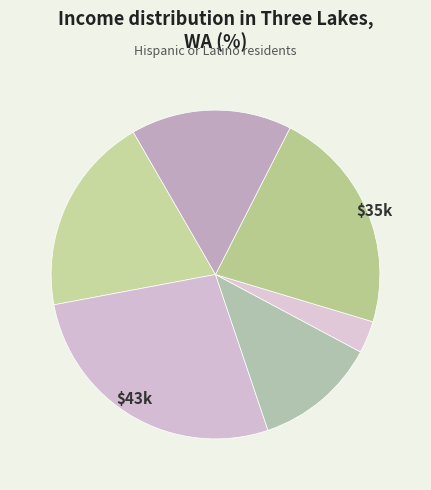

How many segments does this pie chart have?

6